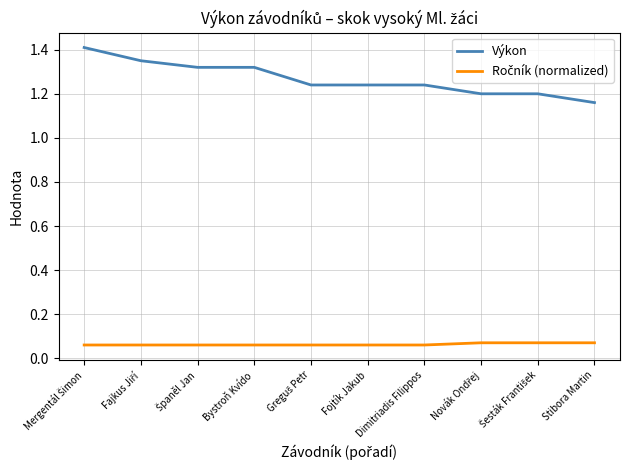

True or false: Výkon has a value of 1.2 at Stibora Martin.

True